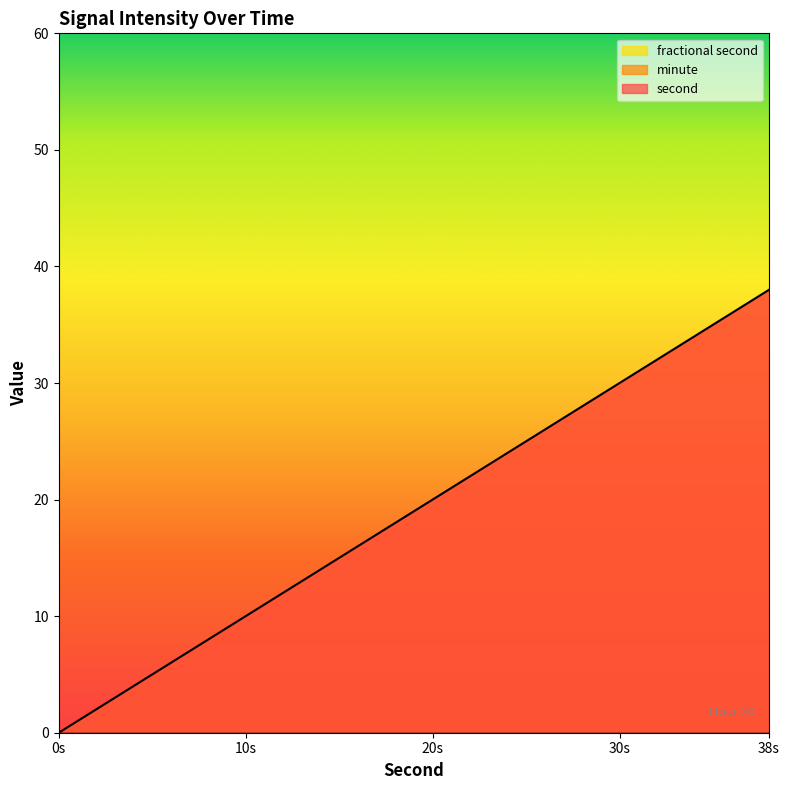

What is the maximum value shown in the chart?

38